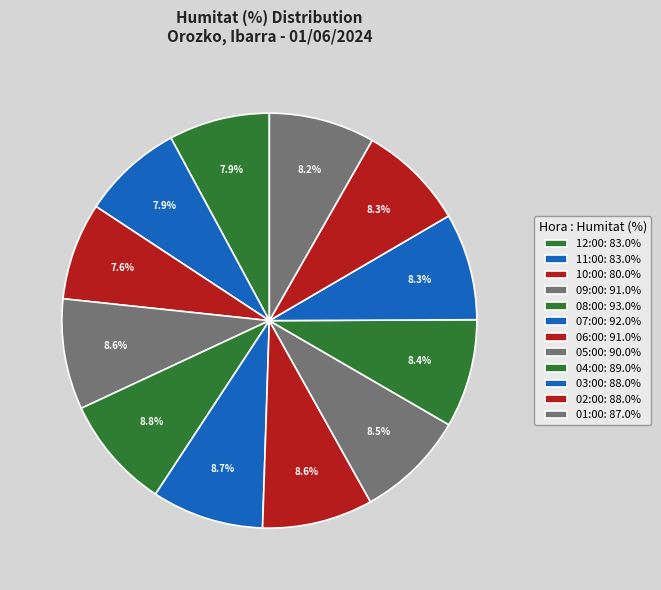

How many segments does this pie chart have?

12